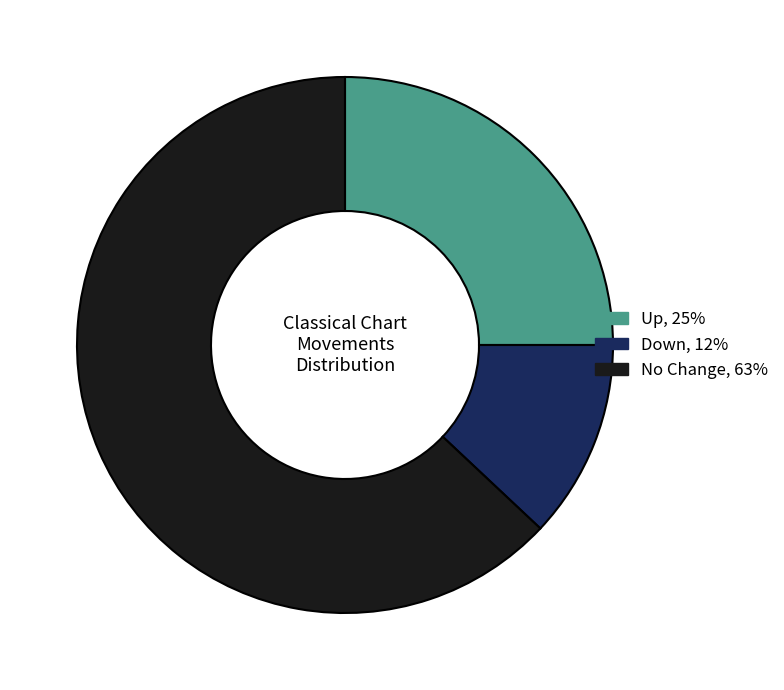

Is there any slice that represents more than half of the pie?

Yes